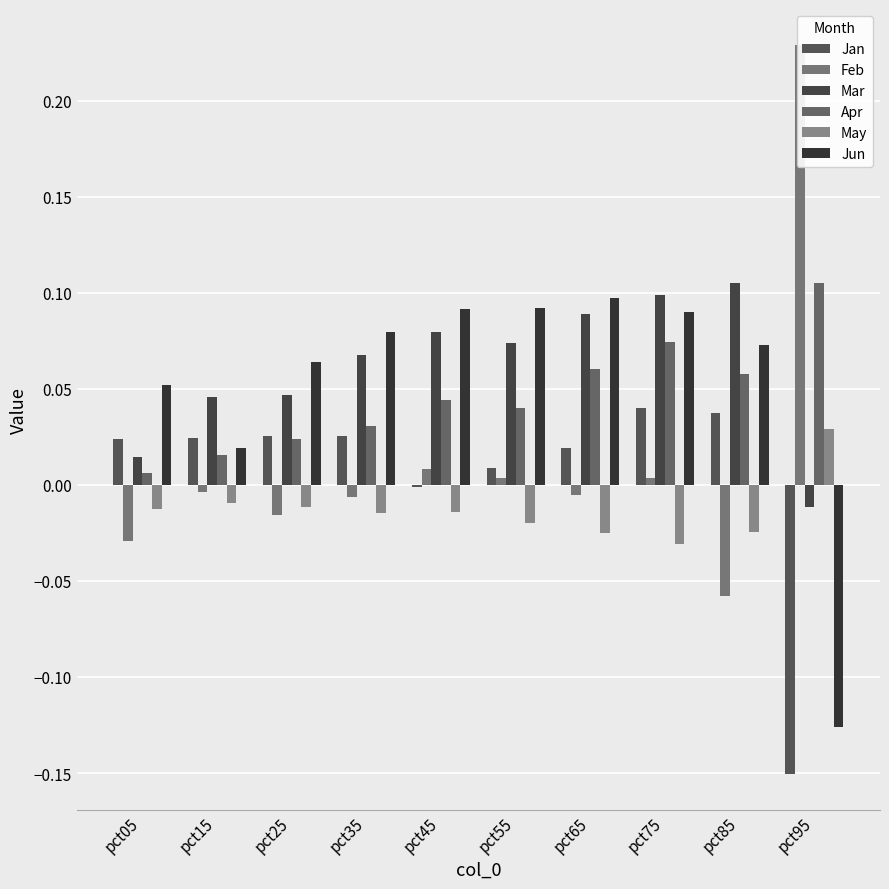

Rank the categories by Apr value from highest to lowest.

pct95, pct75, pct65, pct85, pct45, pct55, pct35, pct25, pct15, pct05